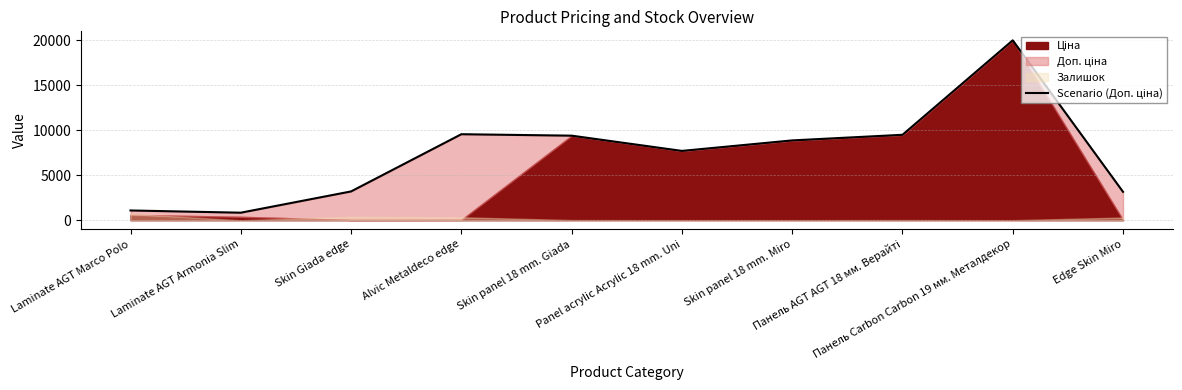

What is the greatest value displayed?

19964.2